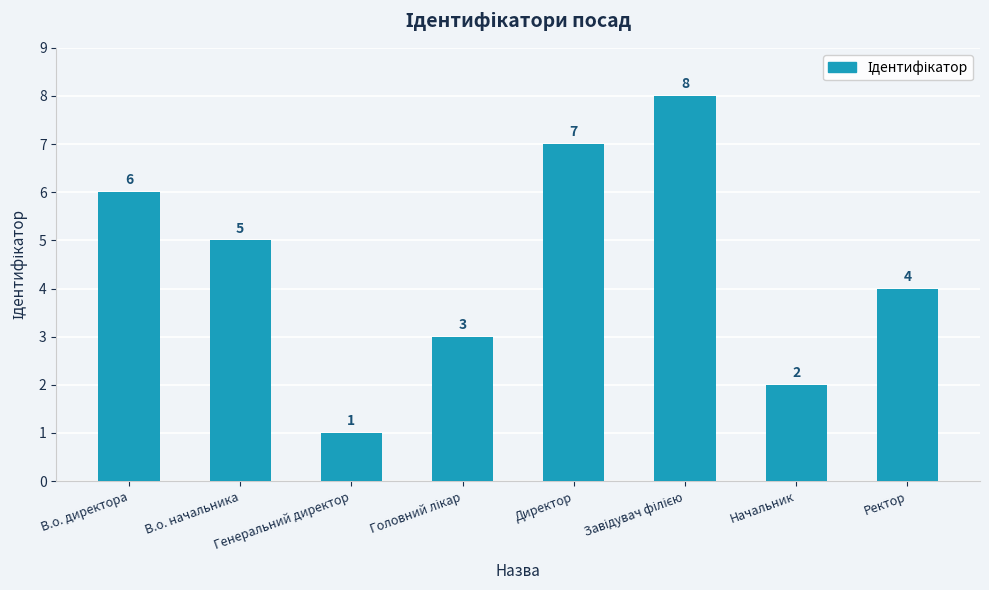

What is the smallest value displayed?

1